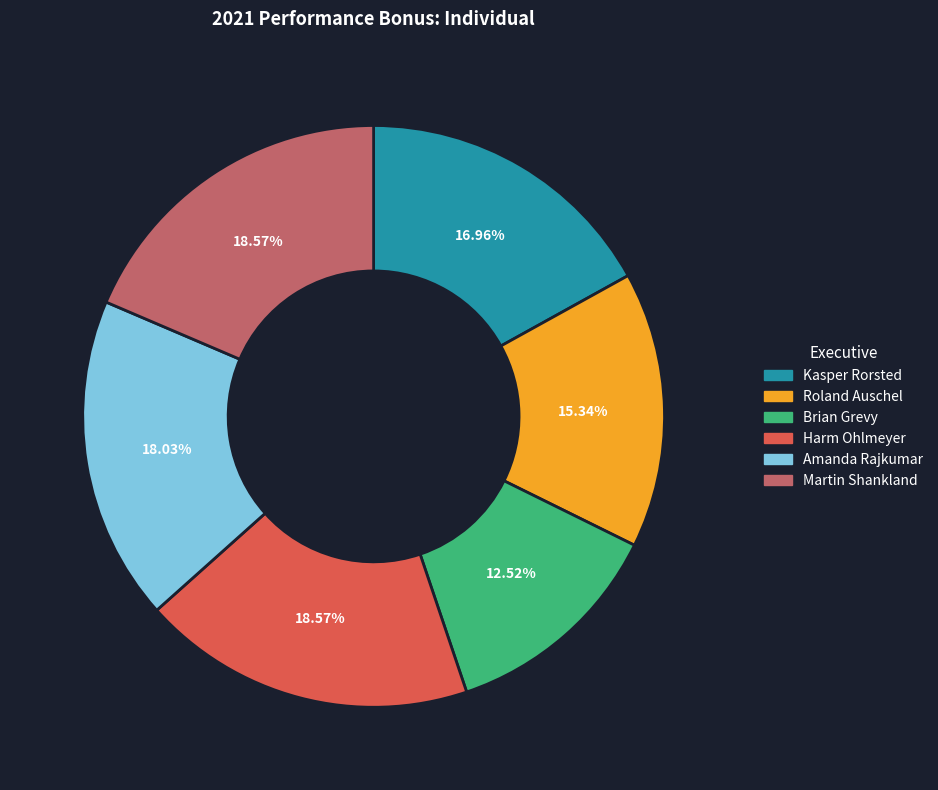

To the nearest percent, what percentage of the pie is Harm Ohlmeyer?

19%